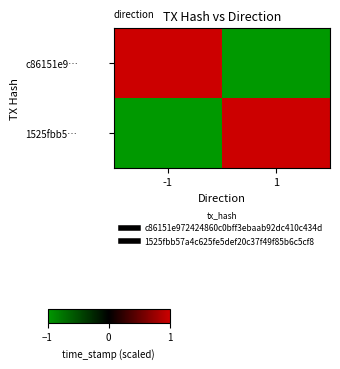

What is the difference between the highest and lowest values at 1?

2